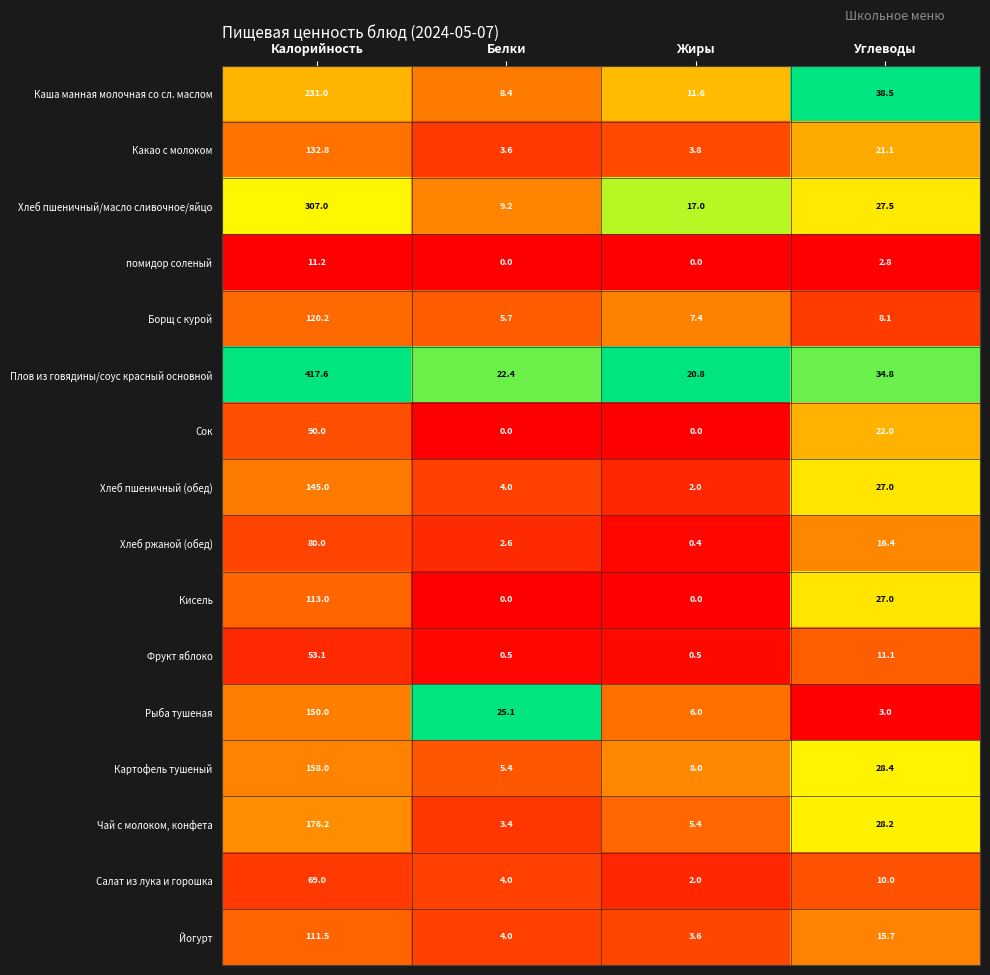

At which category is the sum across all series the highest?

Калорийность